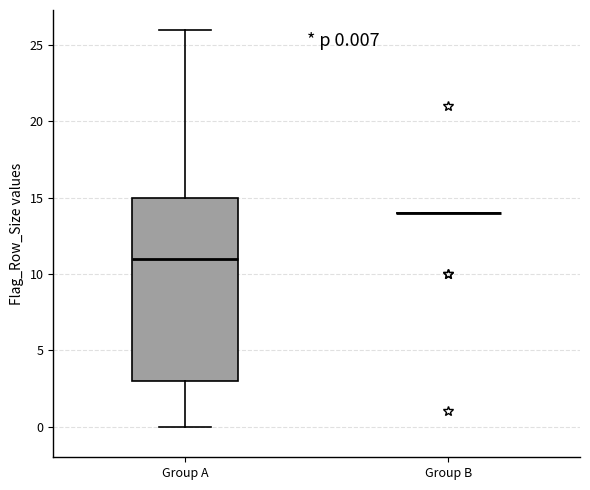

Comparing the boxes themselves (not the whiskers), which one is the tallest?

Group A